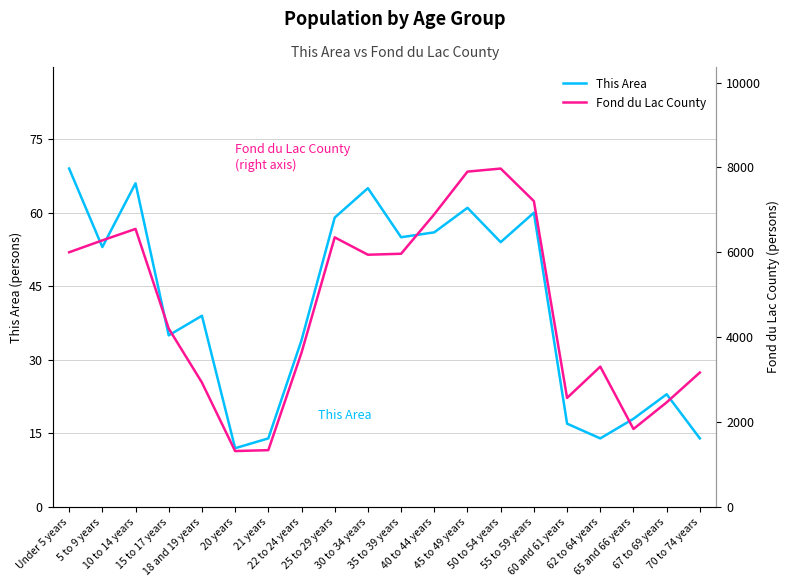

How many interior local valleys does the This Area series have?

6